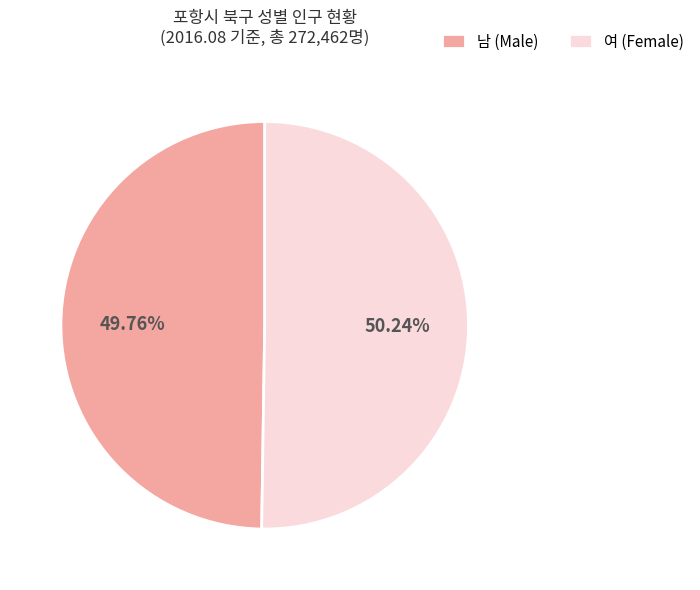

Count the number of slices in the pie.

2